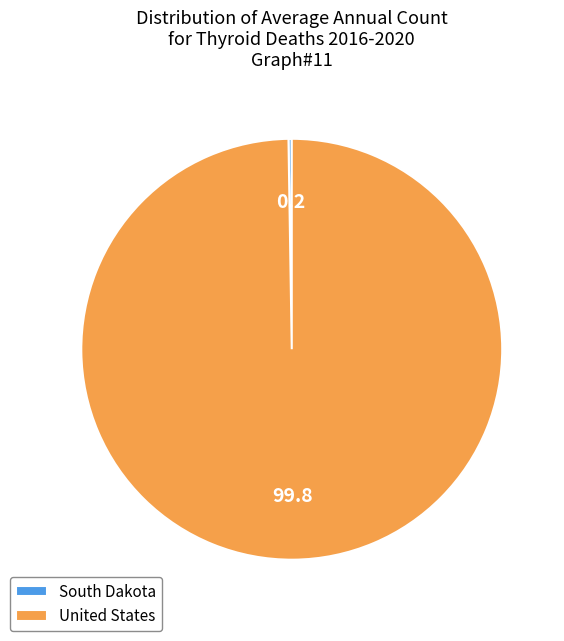

Is it true that United States is 91% of the pie?

False